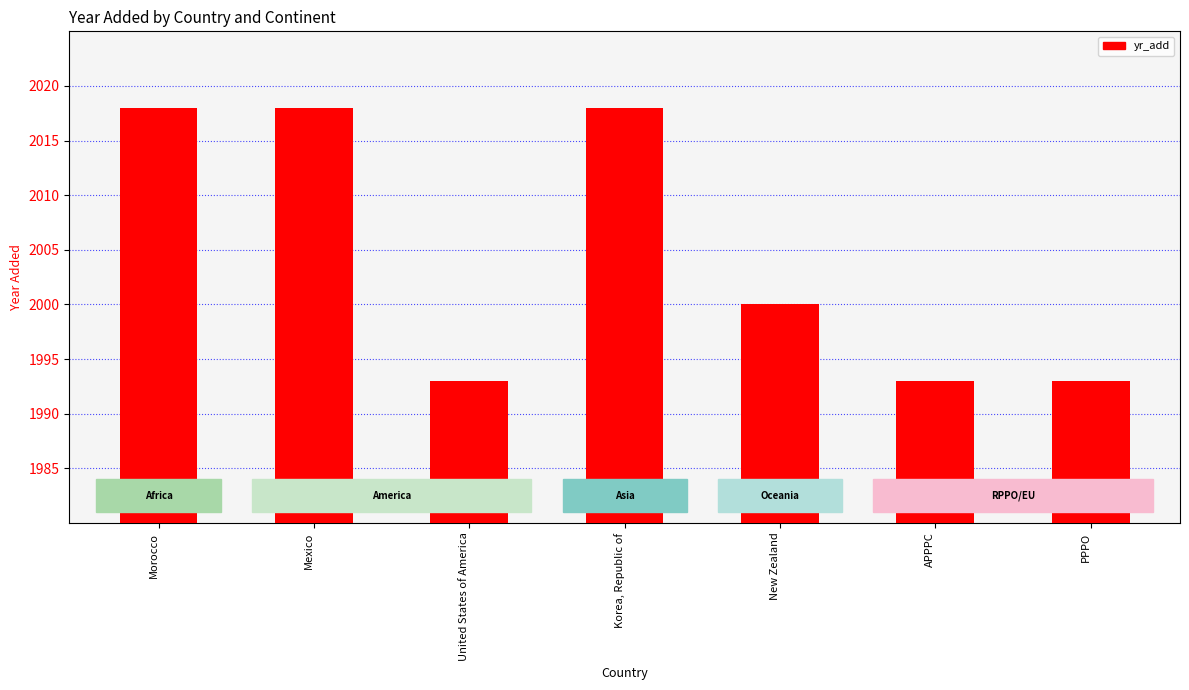

Where is the data nearest to the value 2005?

New Zealand